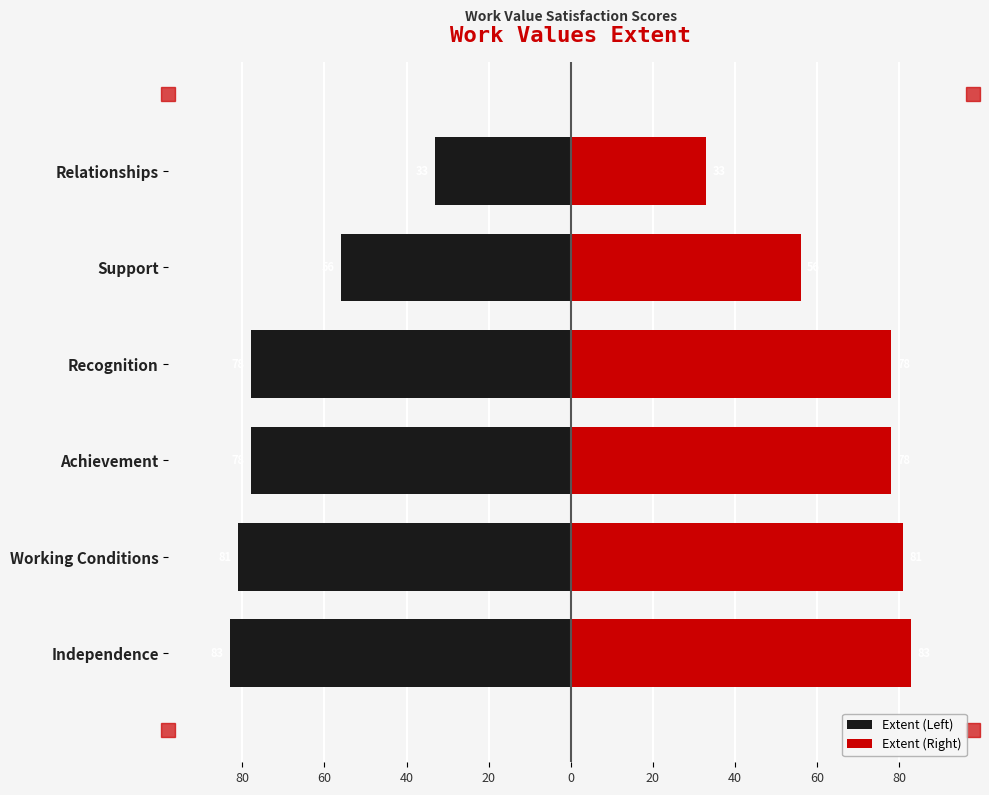

What is the minimum value shown in the chart?

33